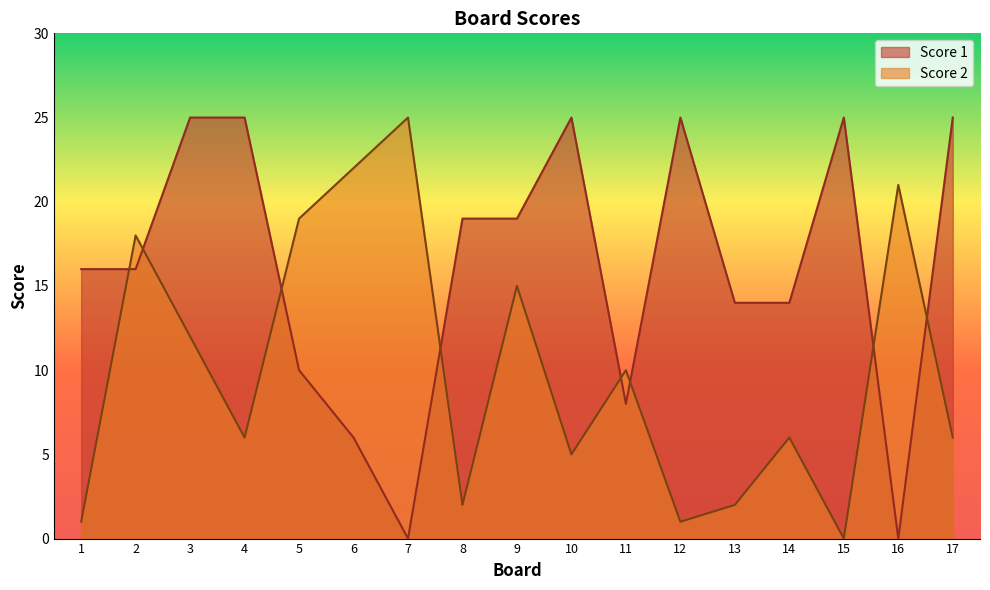

Which label corresponds to the smallest value in the chart?

7